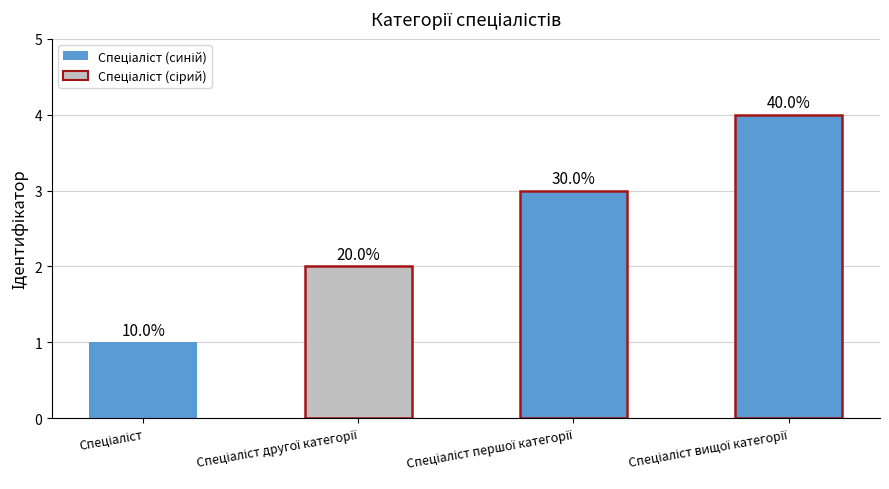

What is the sum of the values at Спеціаліст першої категорії and Спеціаліст вищої категорії?

7